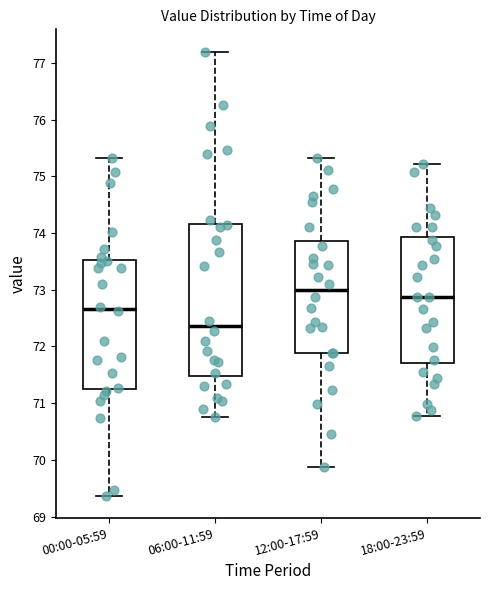

Where does the median line of the box for 06:00-11:59 sit on the y-axis? The values are not printed on the chart, so give them approximately, as read against the axis.

72.4